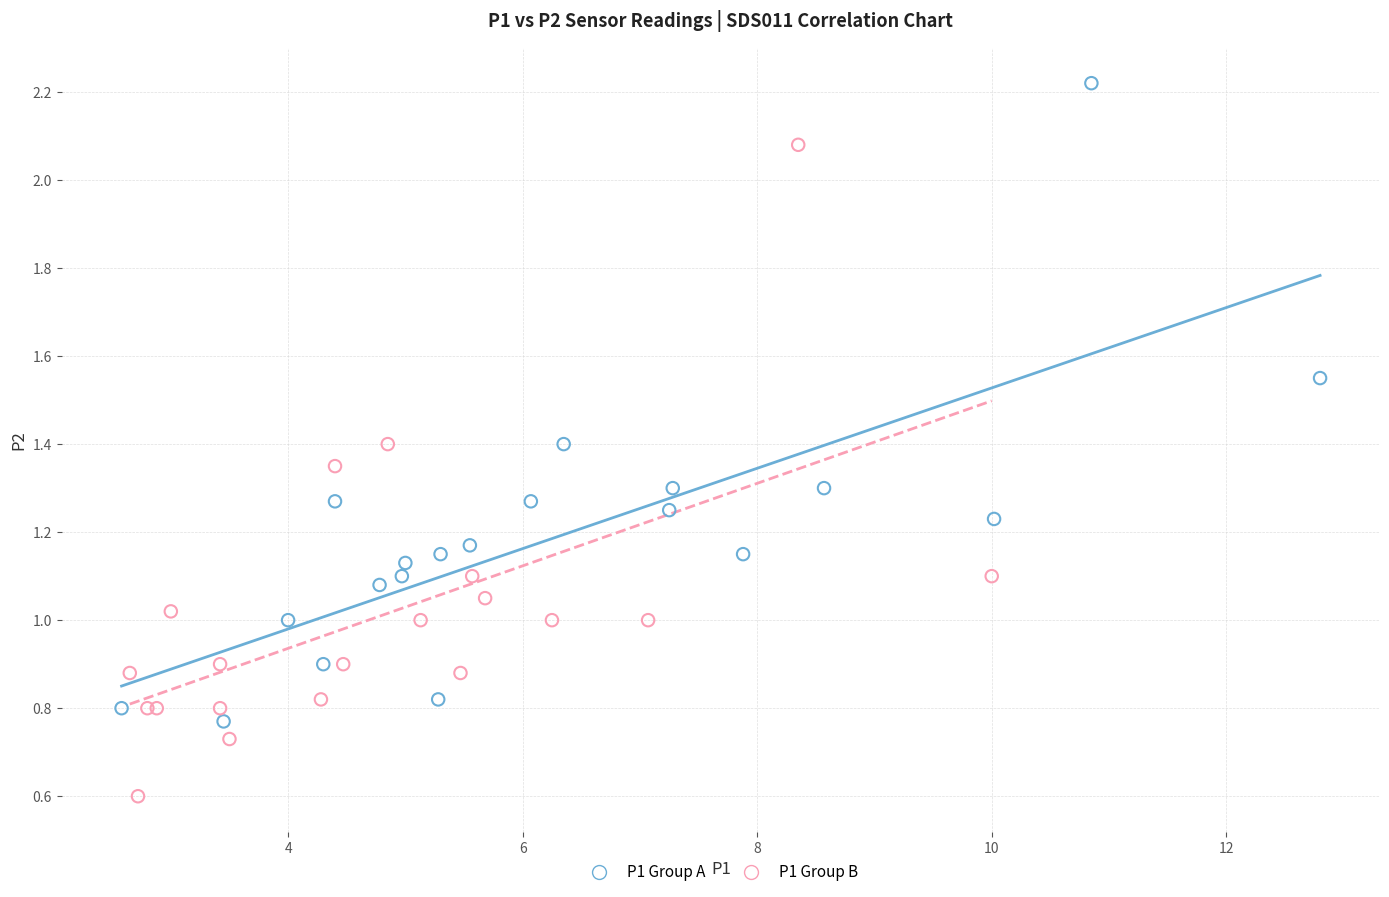

Which series contains the lowest Y value?

P1 Group B